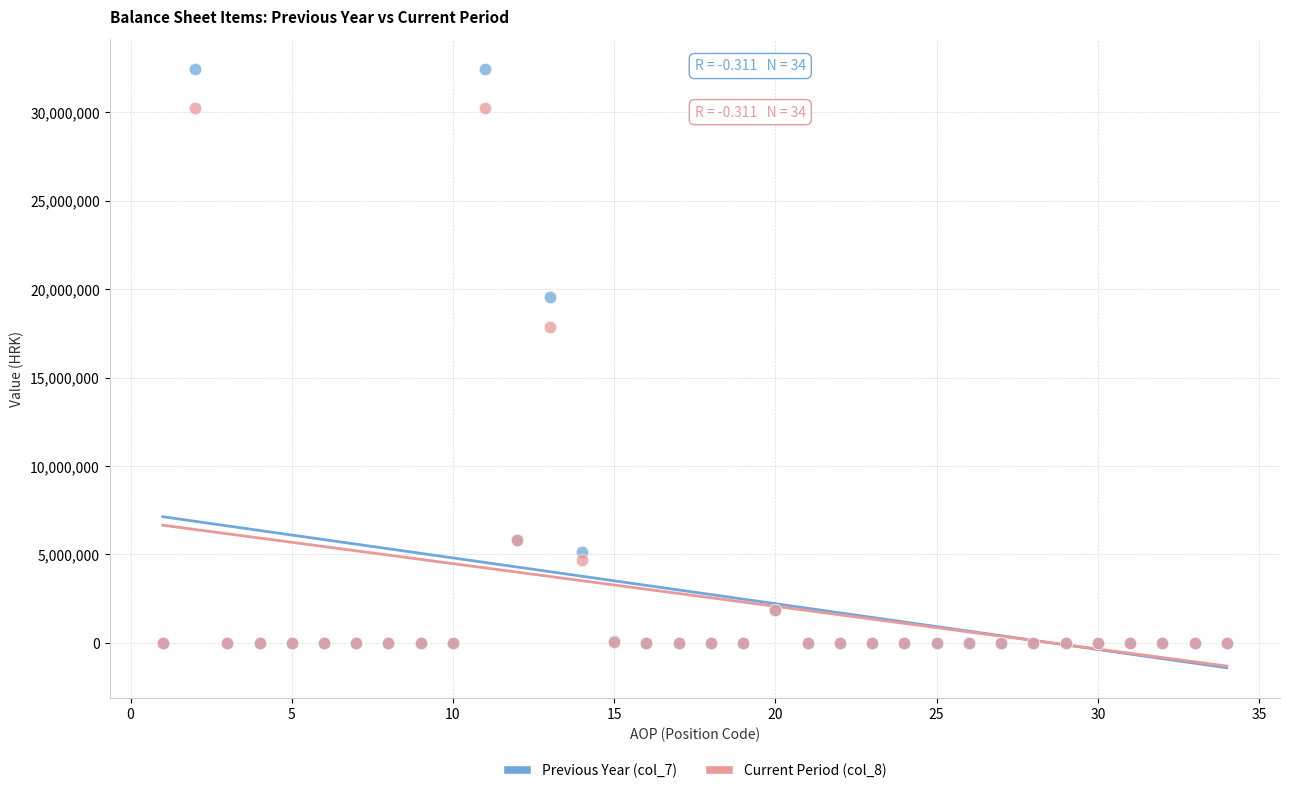

Across all series, what Y value is closest to 16215263?

17882473